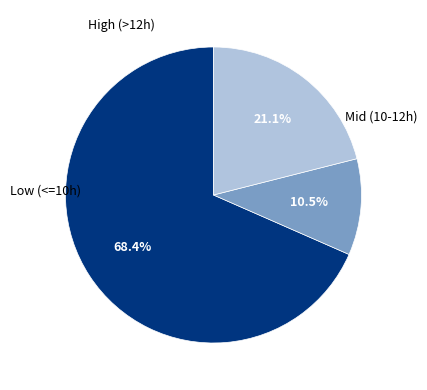

Count the number of slices in the pie.

3